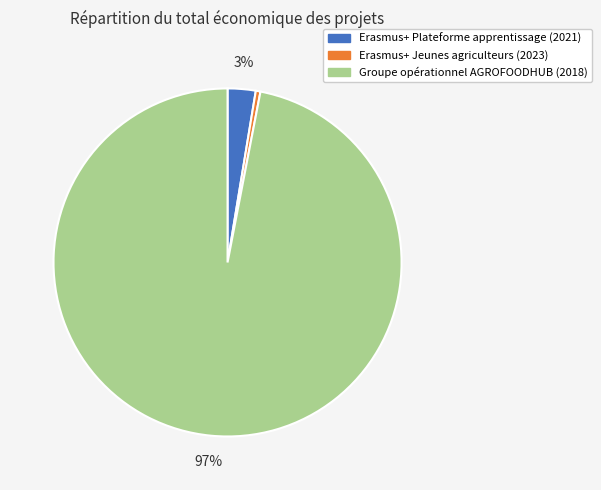

Which category has the biggest portion of the pie?

Groupe opérationnel AGROFOODHUB (2018)